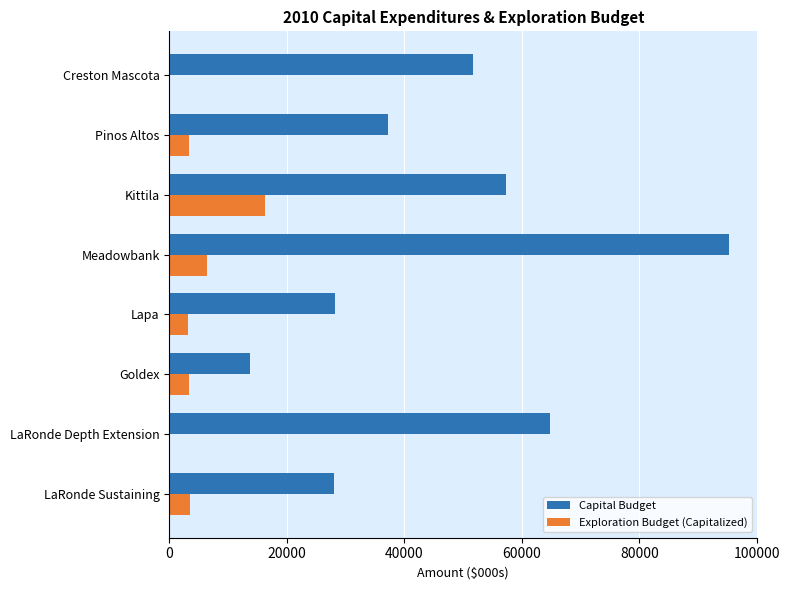

The value of Capital Budget at LaRonde Sustaining is 16951. True or false?

False